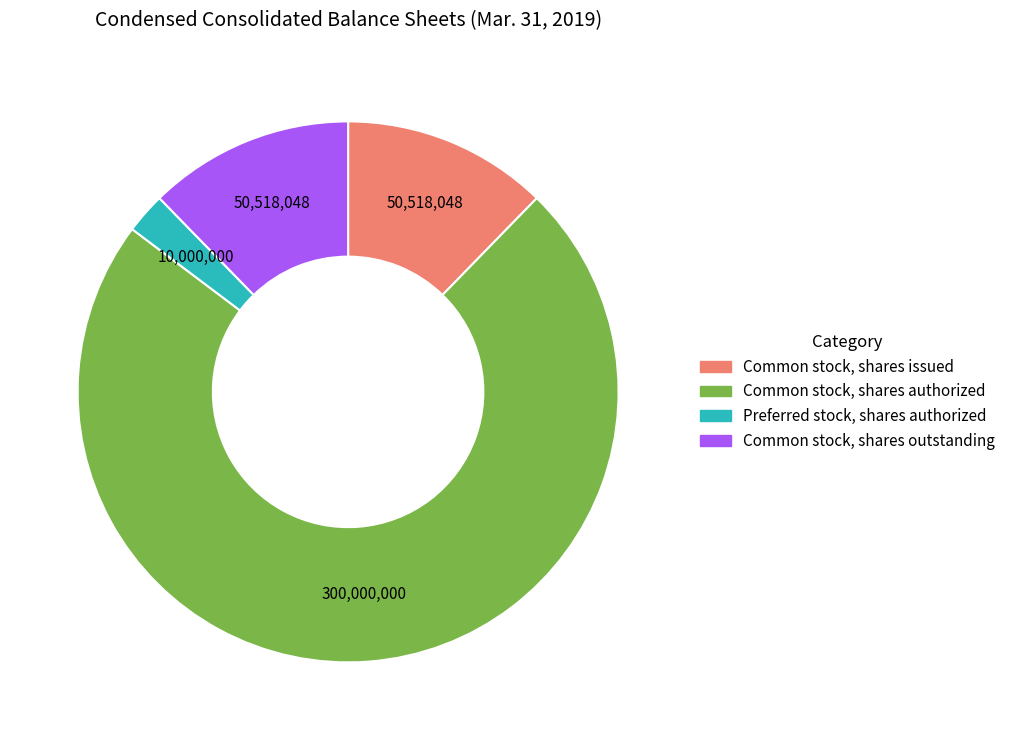

Which slice is the largest?

Common stock, shares authorized